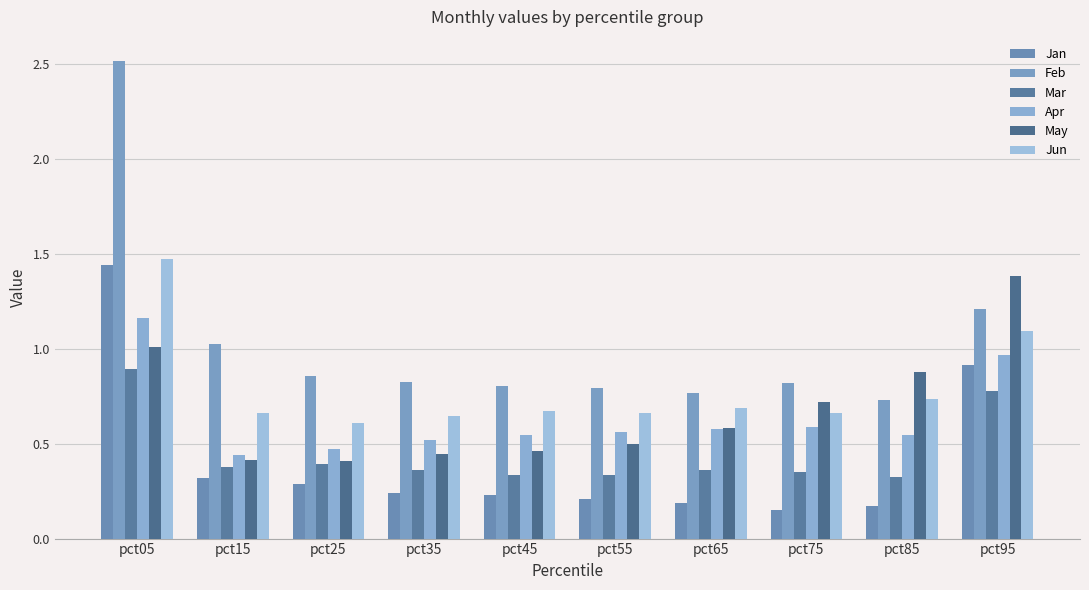

Count the number of data series in this chart.

6